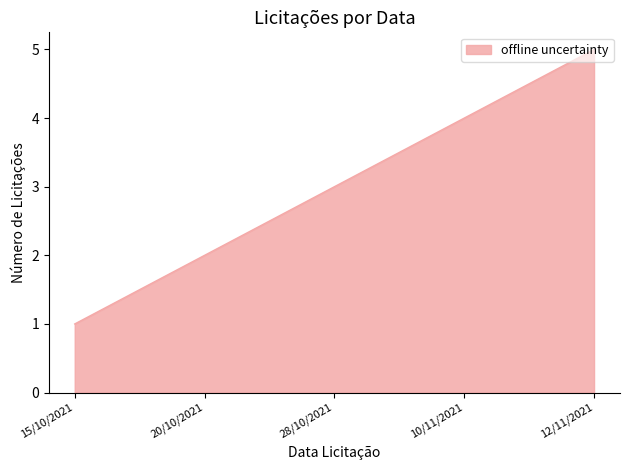

How many distinct data groups are displayed?

1